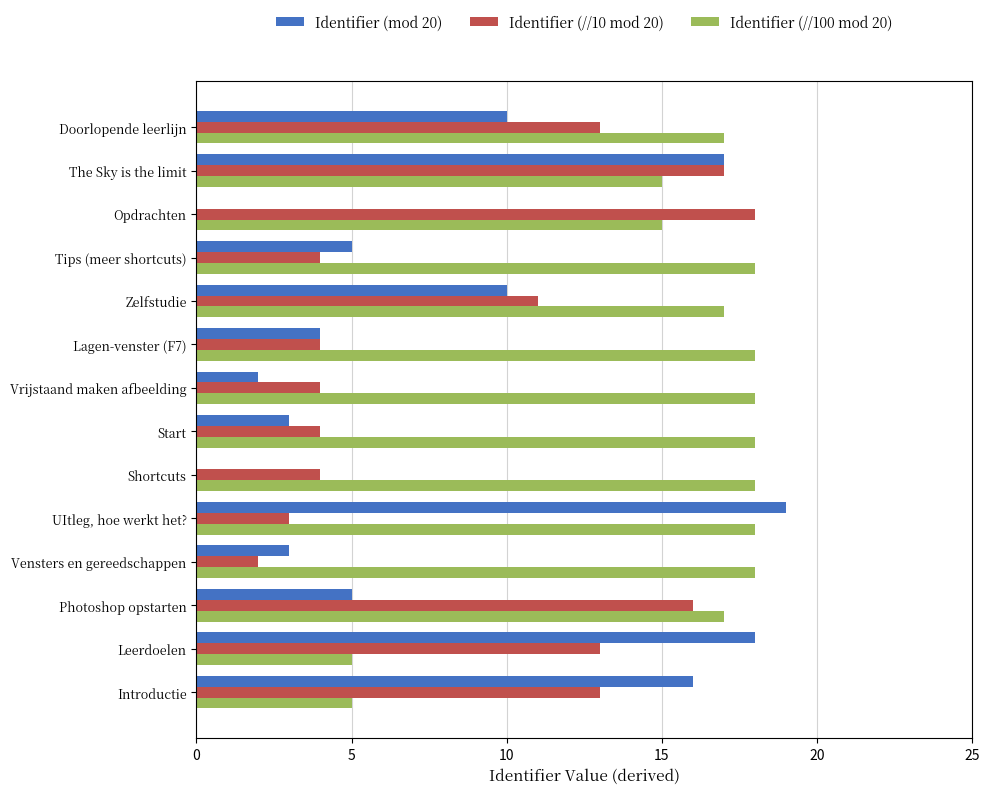

The Identifier (mod 20) series shows 10 at Zelfstudie. True or false?

True